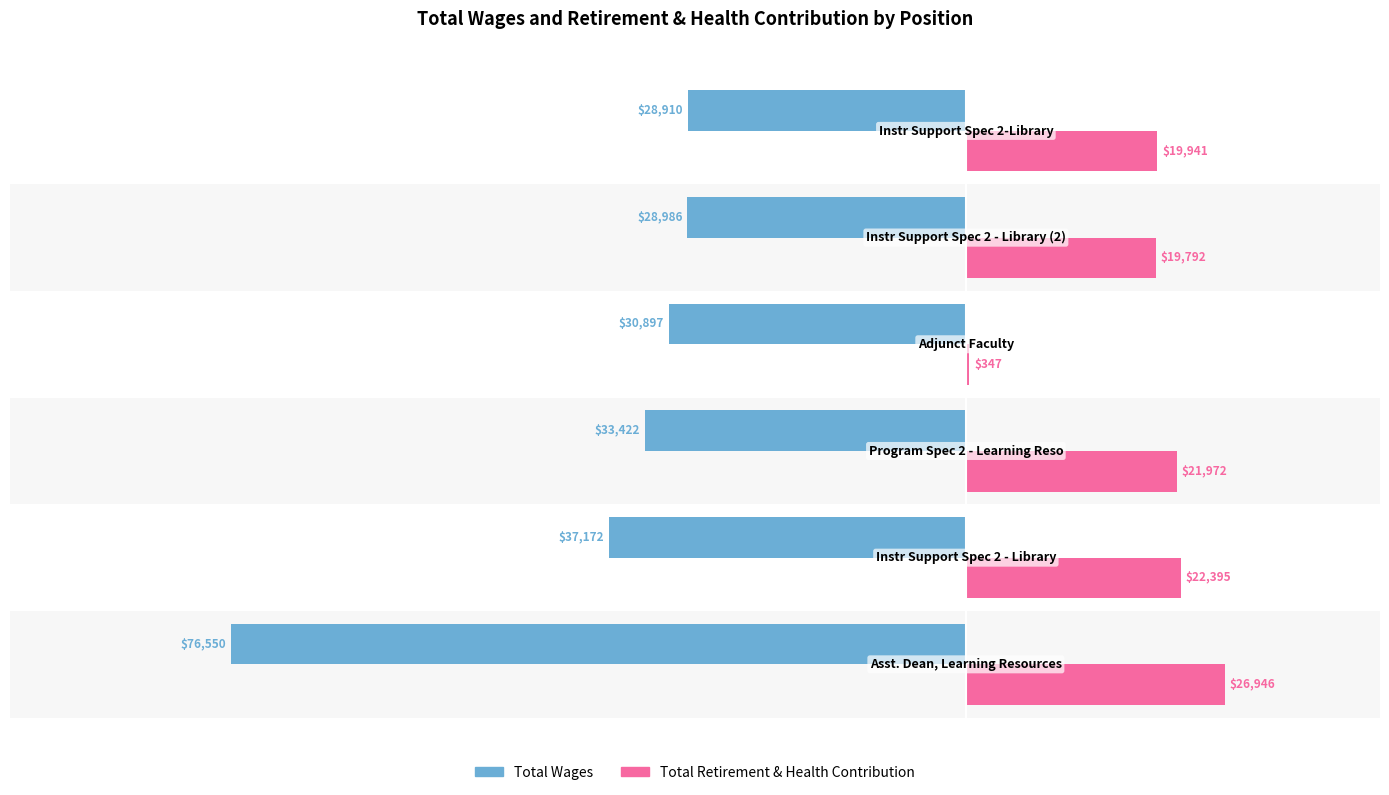

What is the maximum value shown in the chart?

26946.2